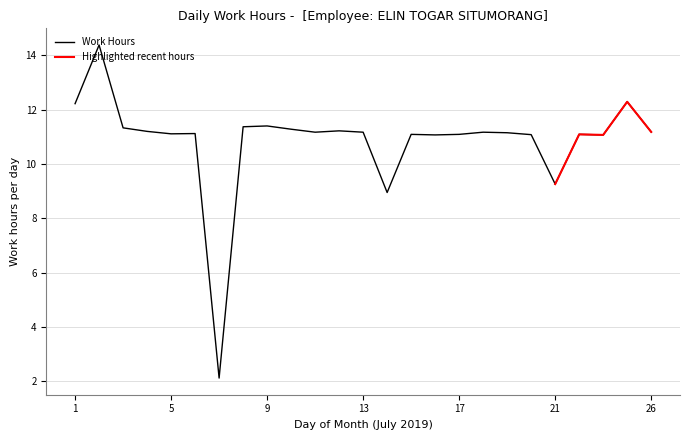

At which category does the data reach its first local peak?

2